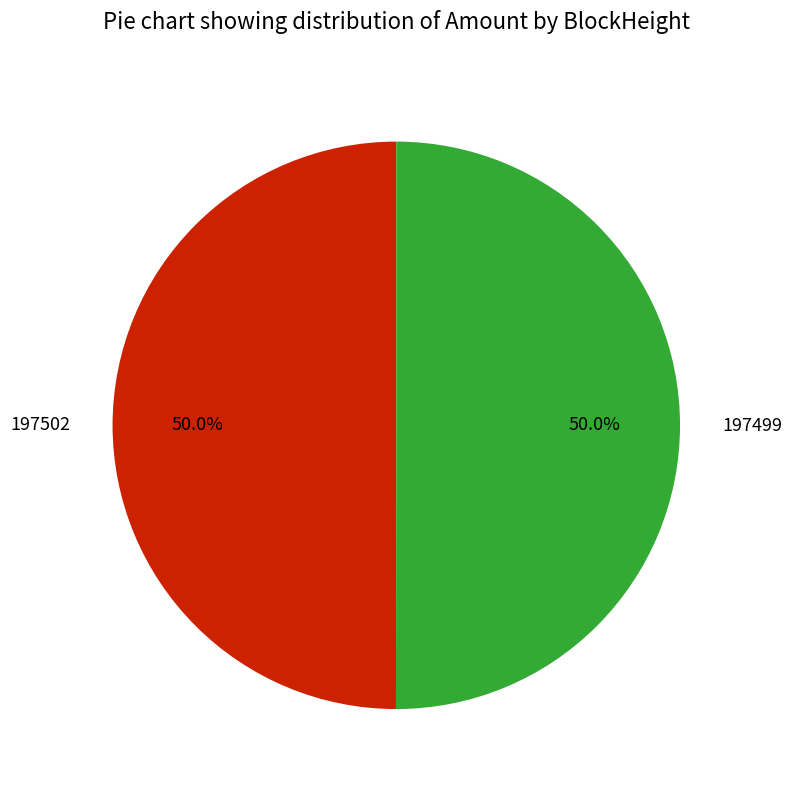

To the nearest percent, what is the difference between the largest and smallest slice percentages?

0%